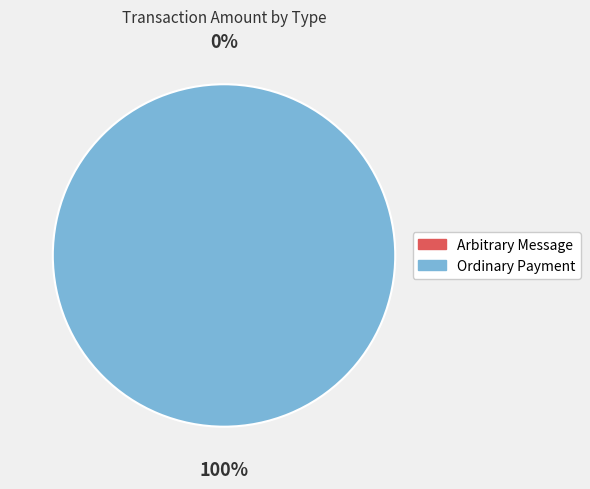

To the nearest percent, what percentage of the pie is Ordinary Payment?

100%